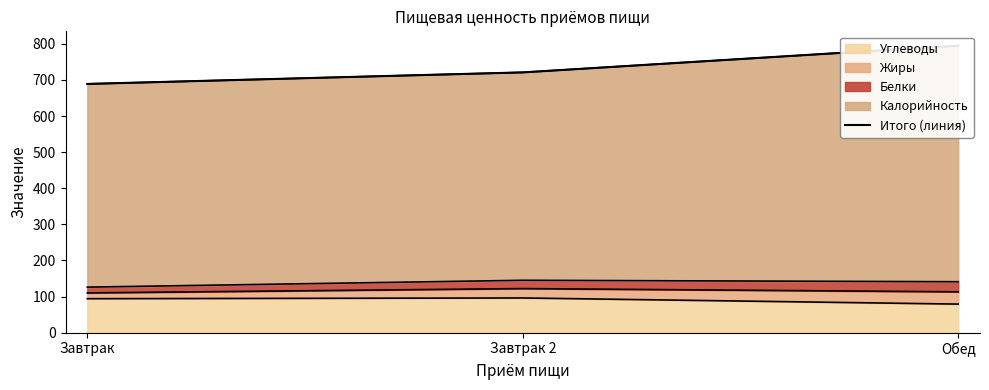

What is the label of the 3rd point from the right?

Завтрак